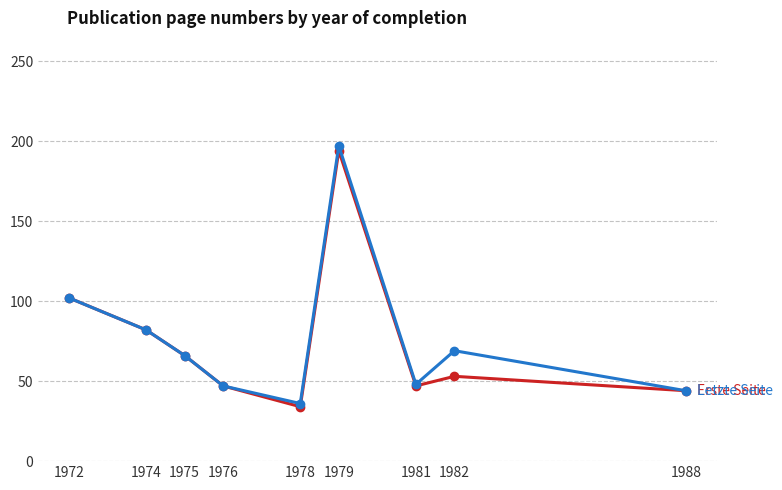

Does the chart display data point markers on the line(s)?

Yes